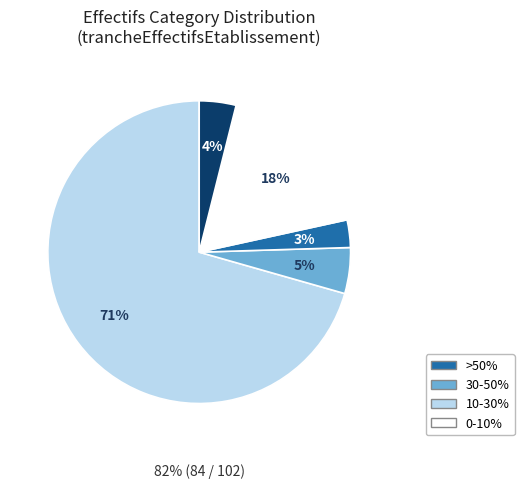

Does any single category account for the majority?

Yes